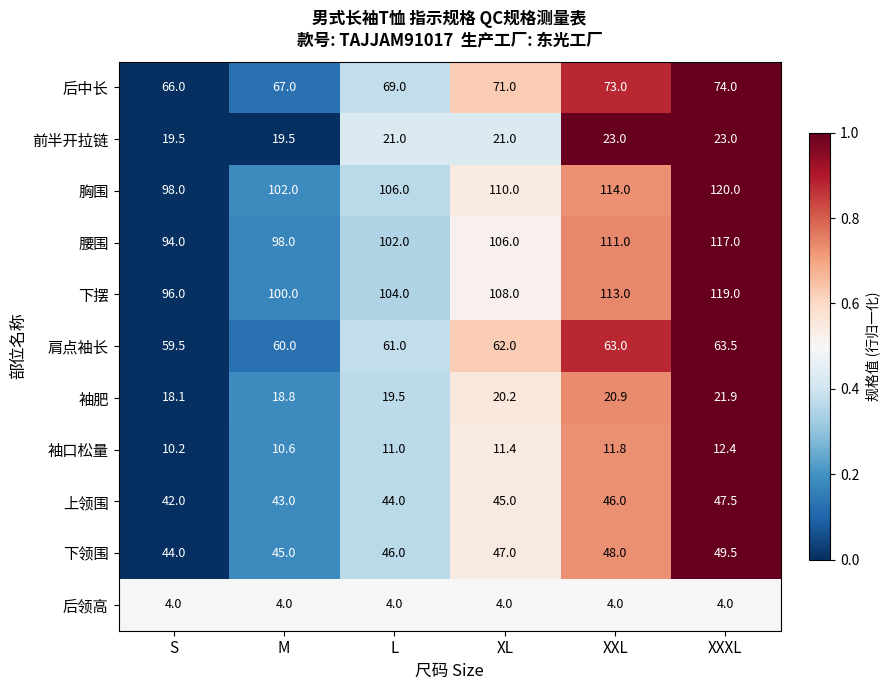

At which label does 肩点袖长 reach its peak?

XXXL